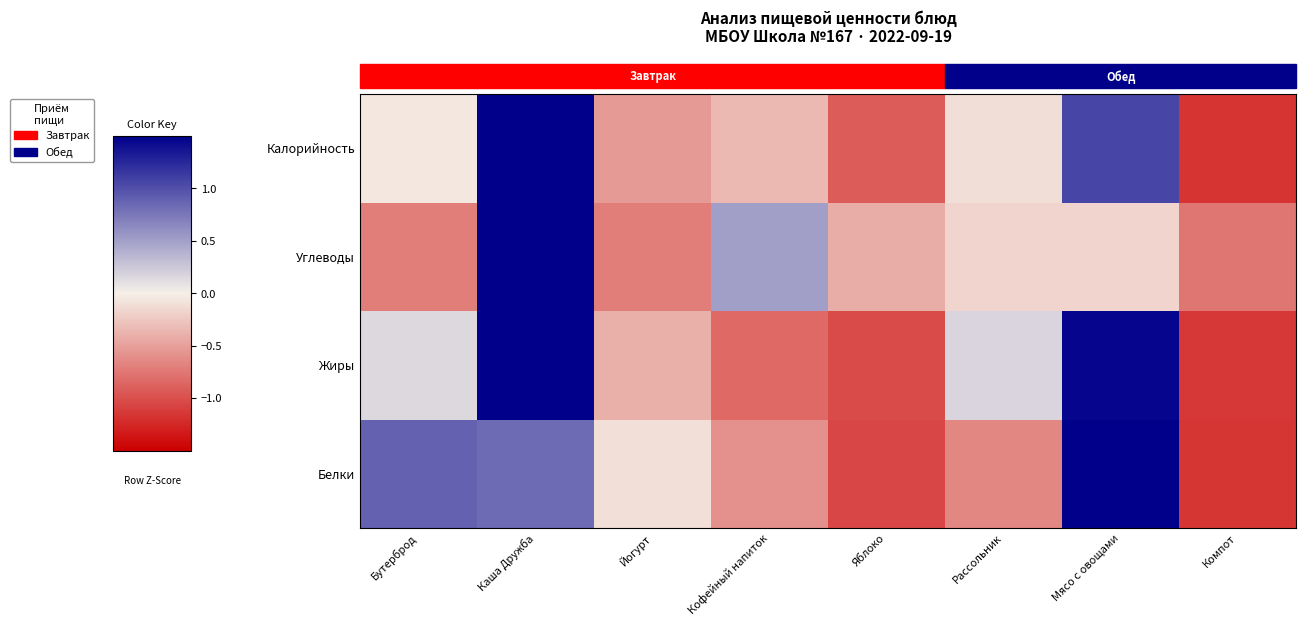

Which category has the highest value across all series?

Каша Дружба